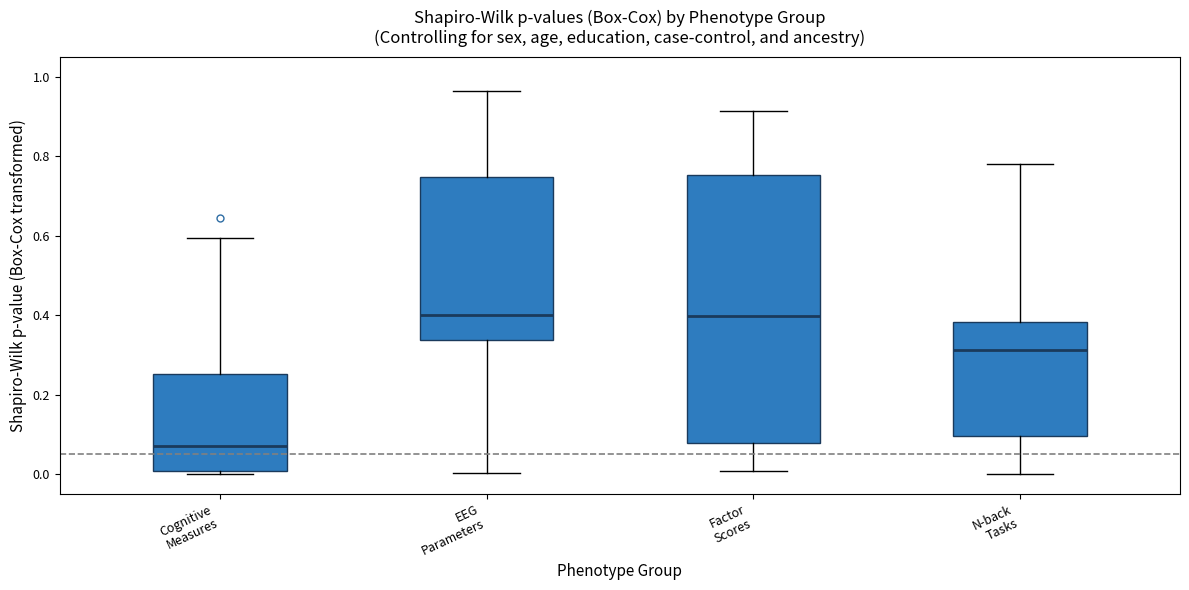

Where does the lower whisker of the box for EEG Parameters end on the y-axis? The values are not printed on the chart, so give them approximately, as read against the axis.

0.00